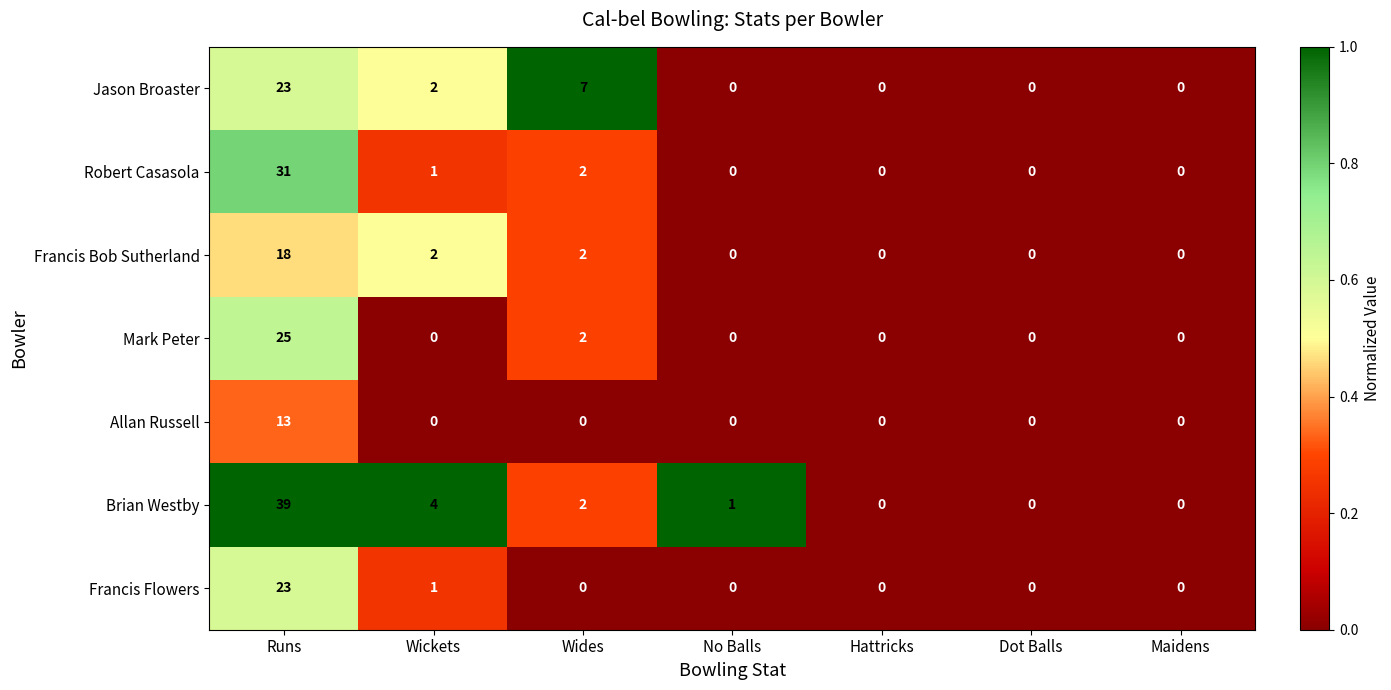

What is the maximum value shown in the chart?

39